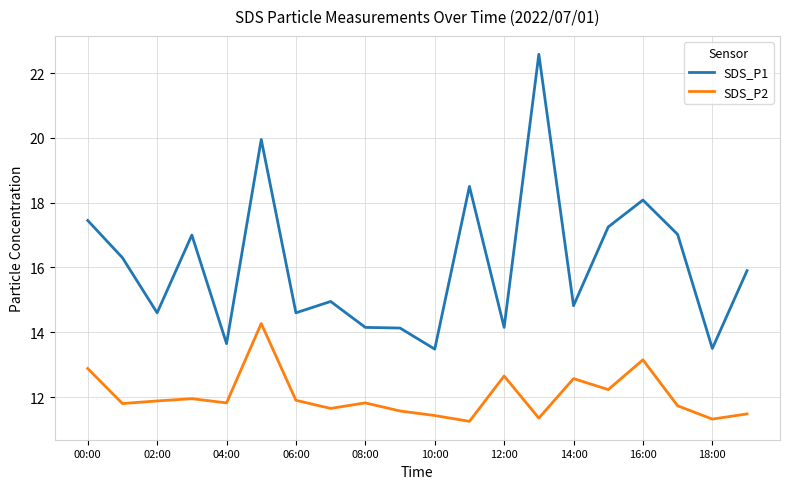

List the series in order of their overall mean, lowest first.

SDS_P2, SDS_P1